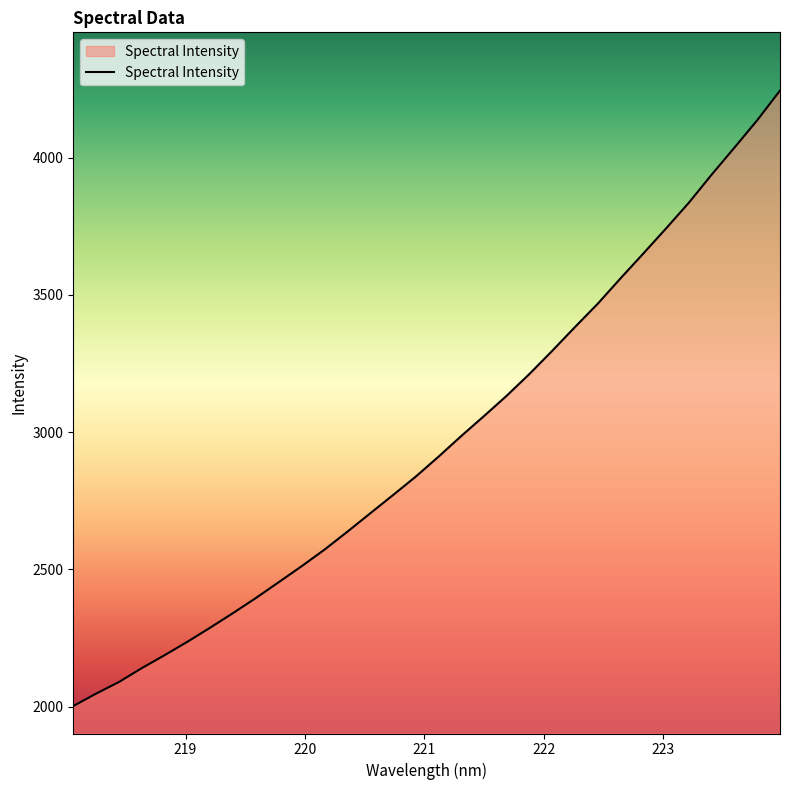

What is the minimum value shown in the chart?

2001.9